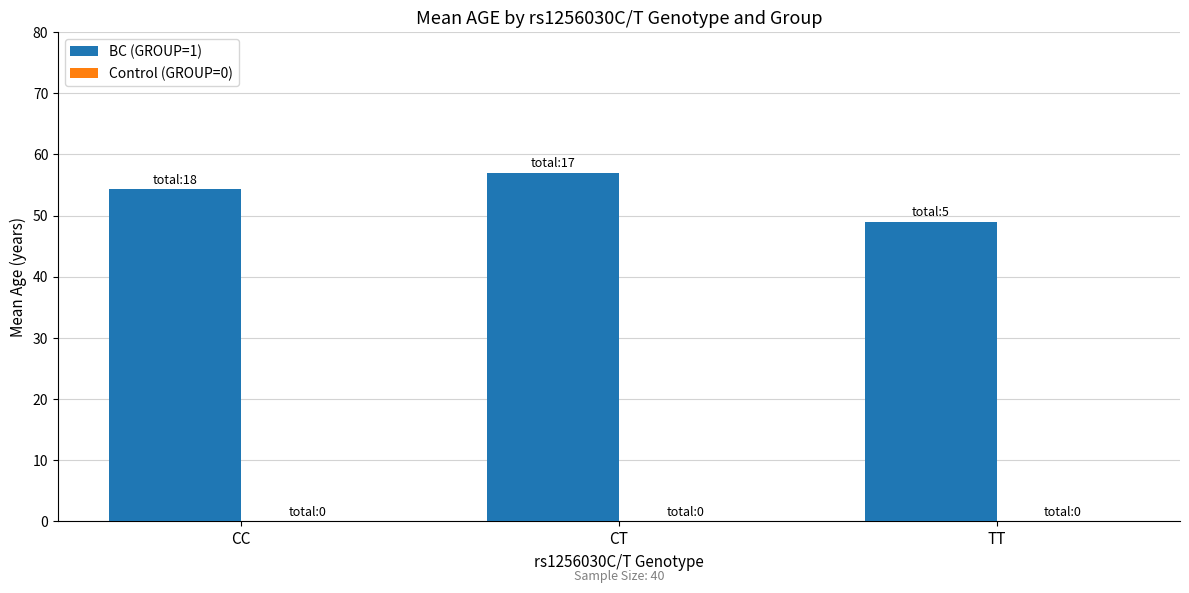

Approximately how many times larger is the value at TT compared to CT?

0.9